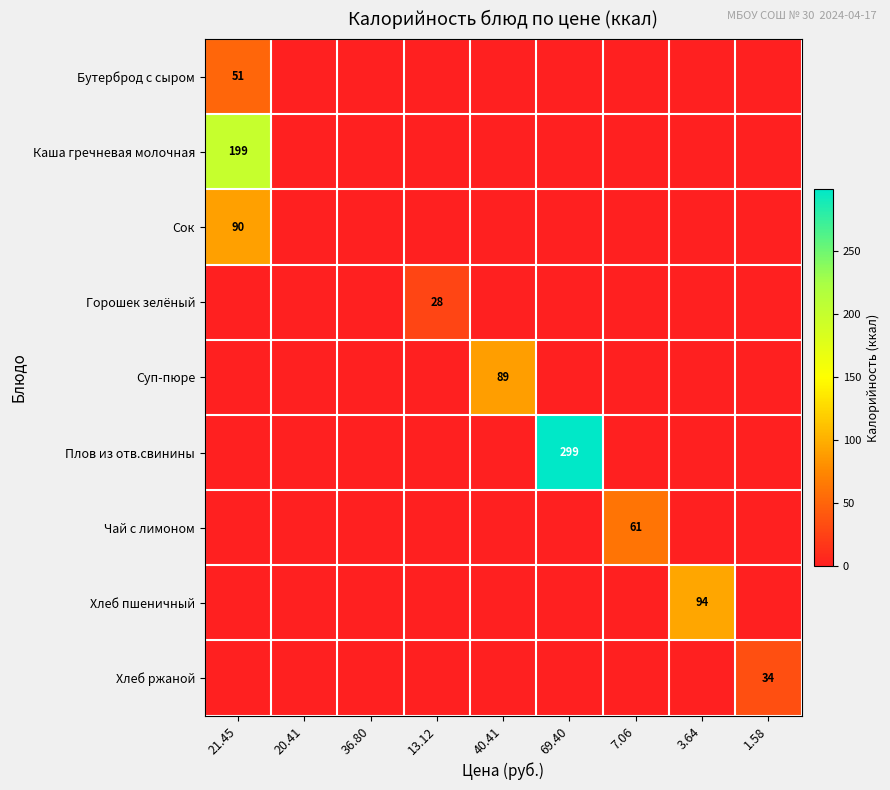

What is the highest value of the Плов из отв.свинины series?

299